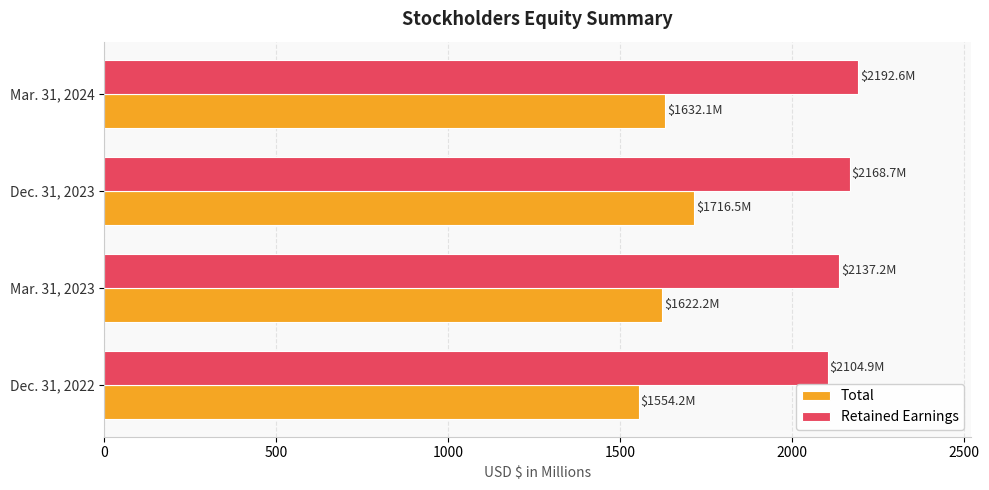

List the series in order of their peak value, lowest first.

Total, Retained Earnings